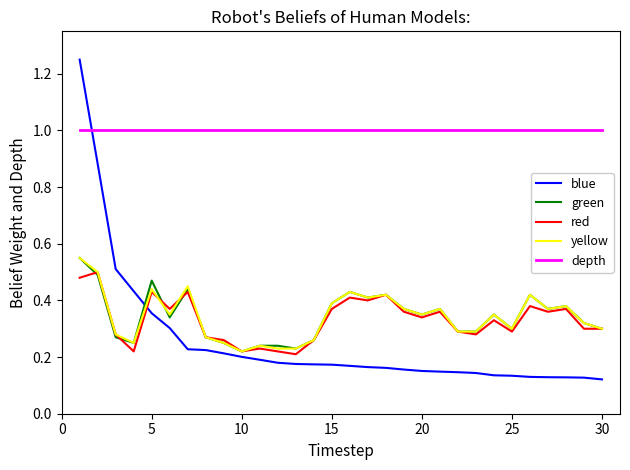

Which series has the widest spread of values?

blue